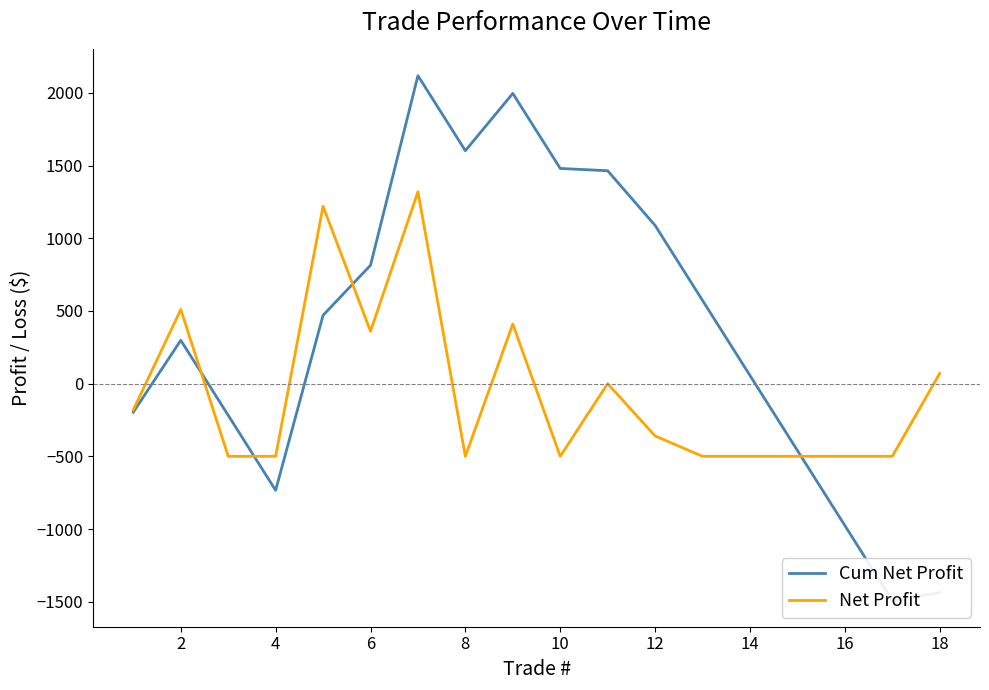

Count the number of data series in this chart.

2